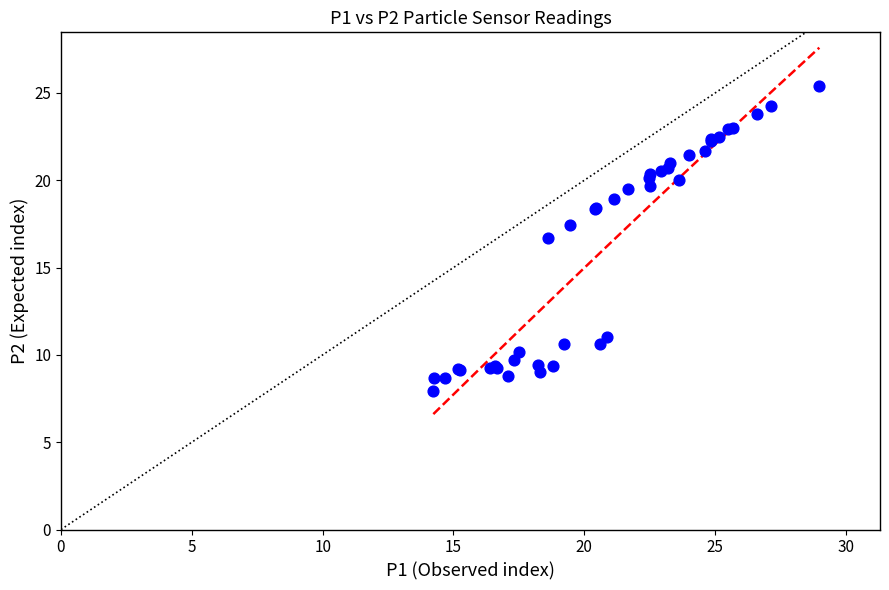

What Y value in the scatter plot is closest to 16?

16.7